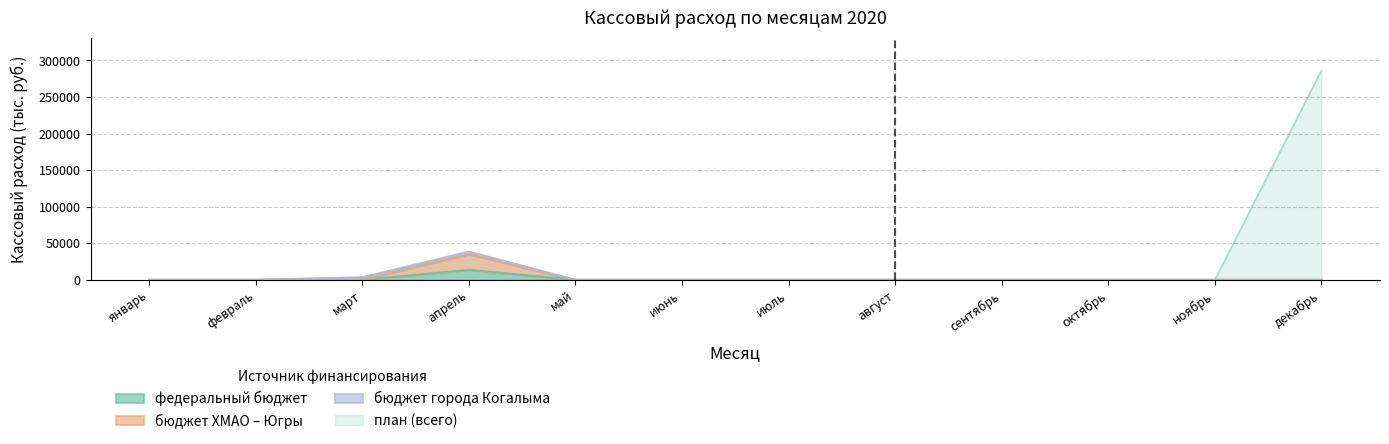

The федеральный бюджет series shows 0.0 at июль. True or false?

True